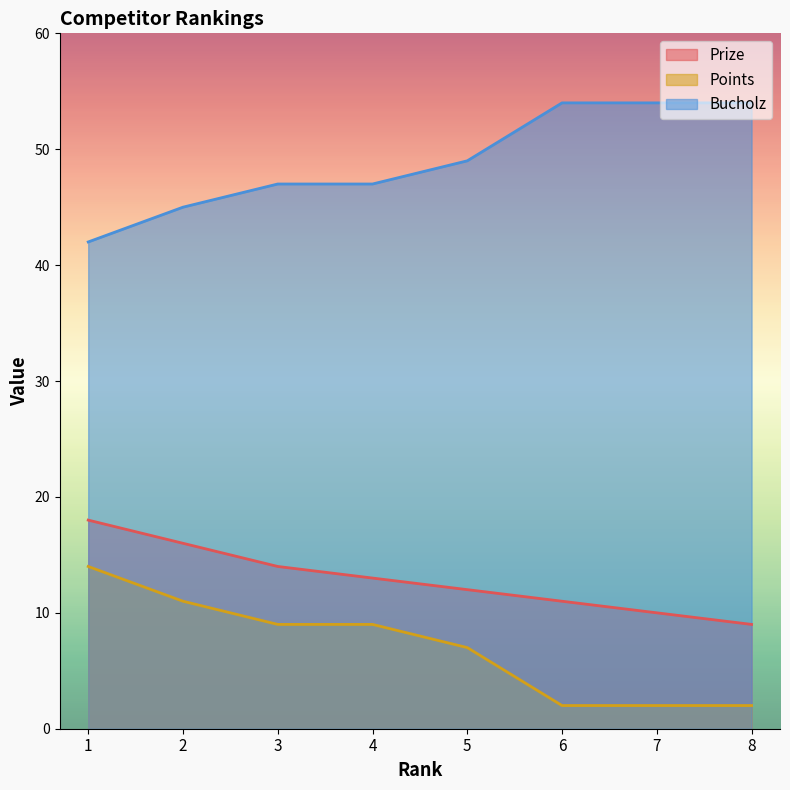

What is the maximum value shown in the chart?

54